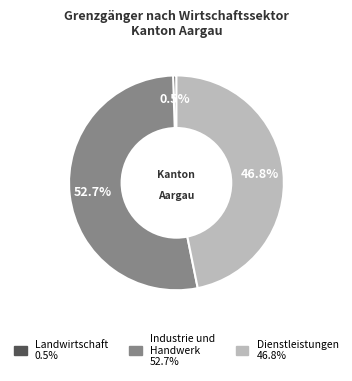

Is there a majority slice in this chart?

Yes